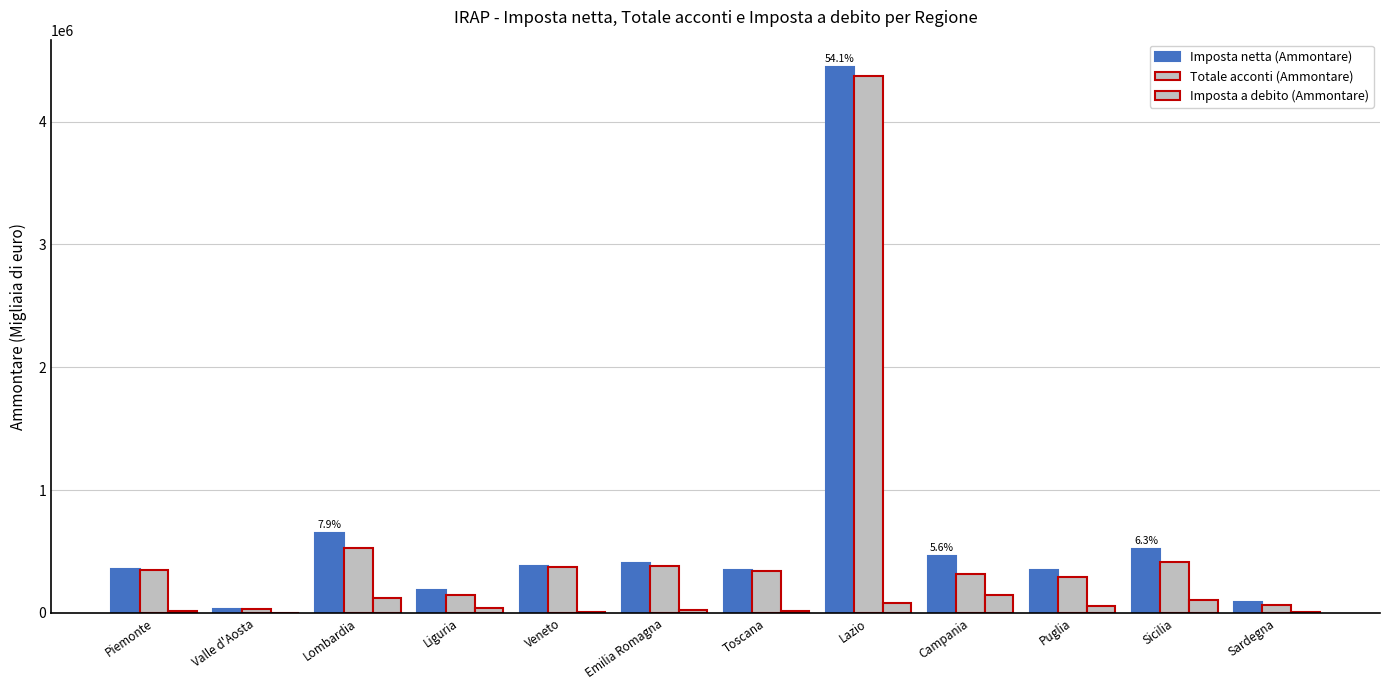

What is the difference between the highest and lowest values at Sicilia?

412309